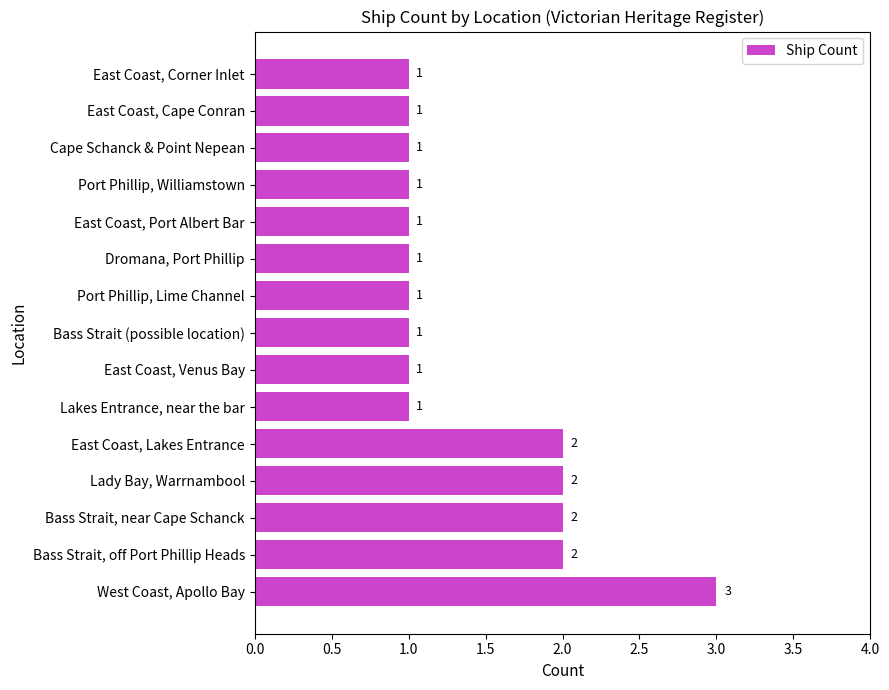

The value at East Coast, Corner Inlet is 0. True or false?

False